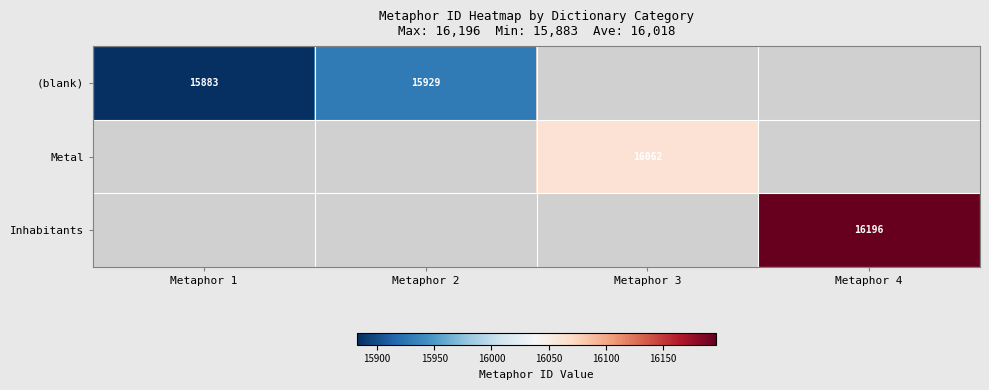

At which category does the chart reach its peak across all series?

Metaphor 4